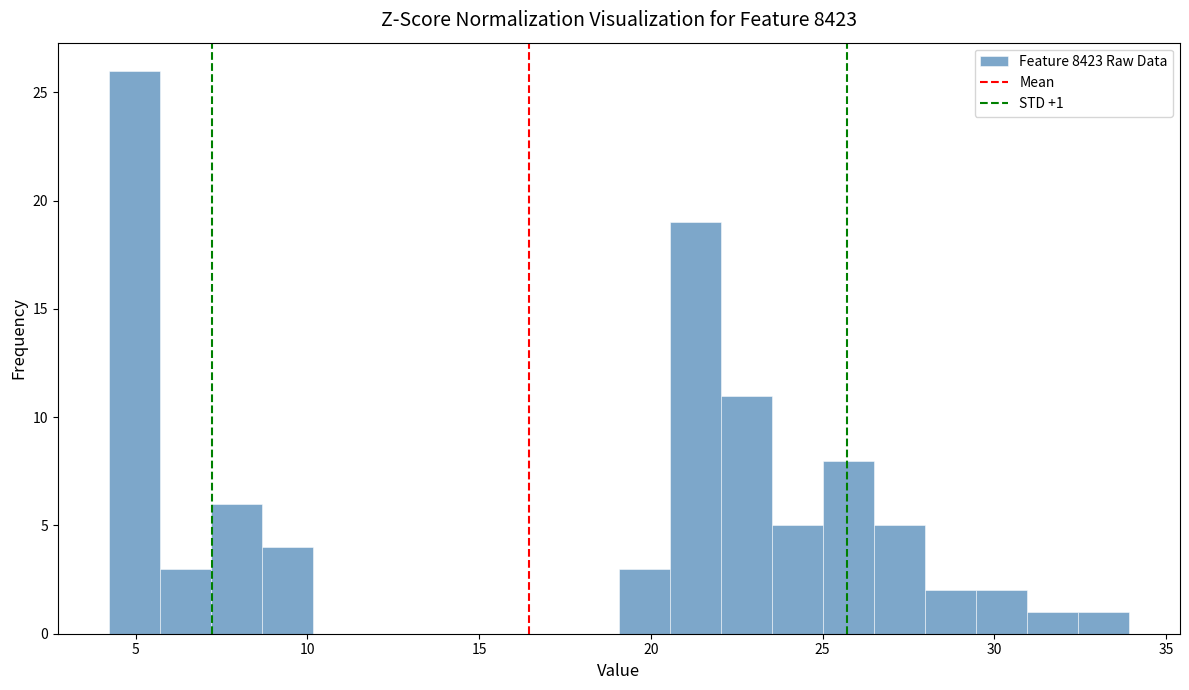

Around what value on the x-axis is the tallest bar? Give the approximate position of its centre, as read against the axis.

5.0